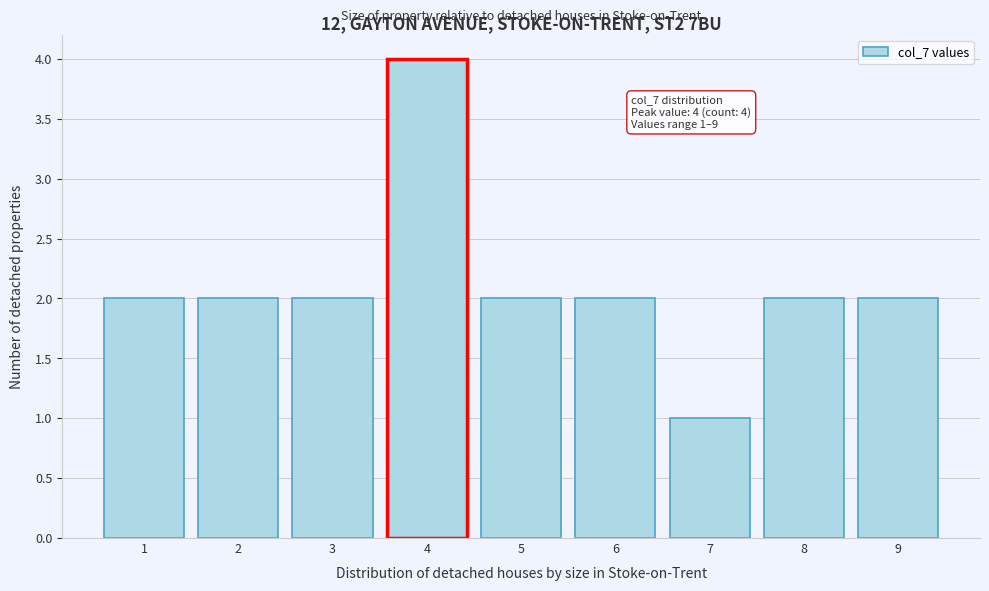

Which range on the x-axis has the tallest bar?

3.5 to 4.5